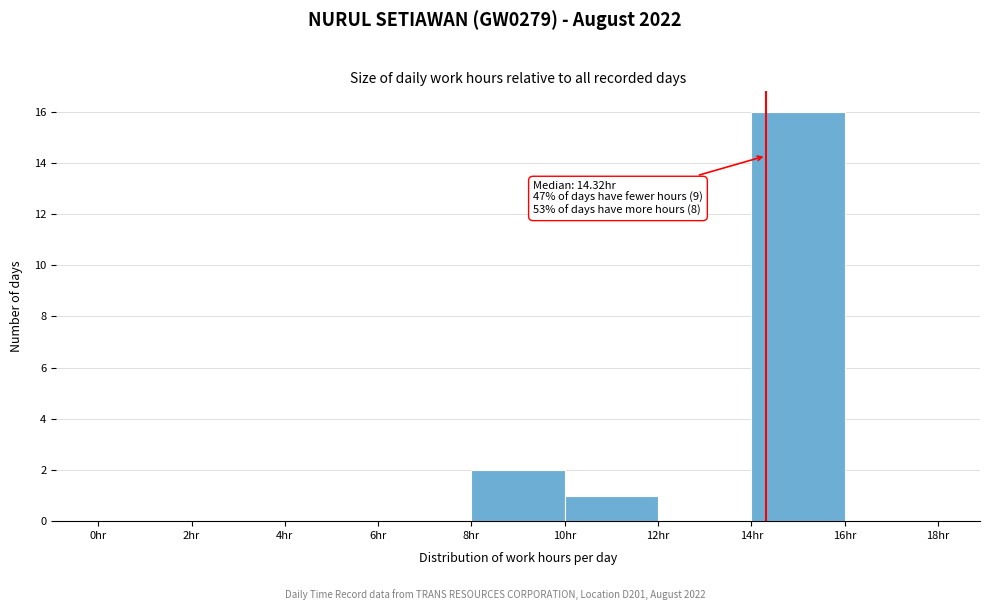

Which range on the x-axis has the tallest bar?

14 to 16